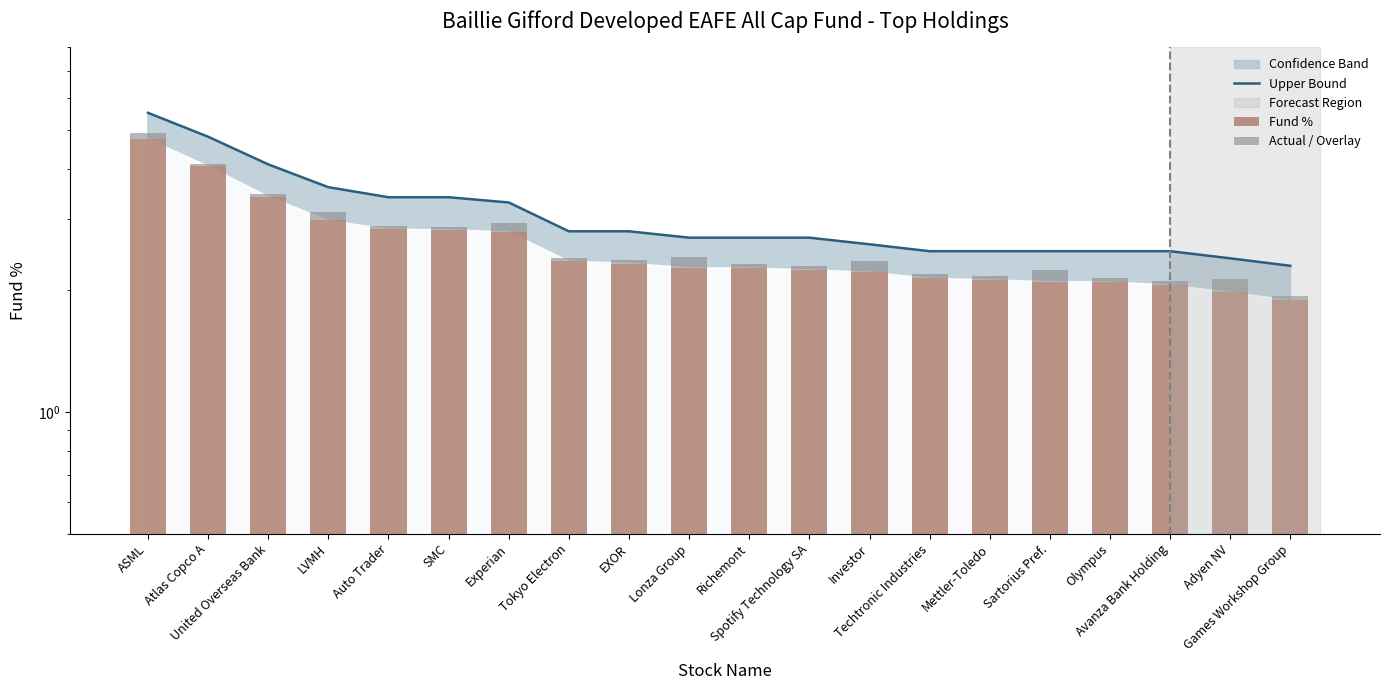

Is the value of Upper Bound at Richemont greater than the value of Fund % at Richemont?

Yes